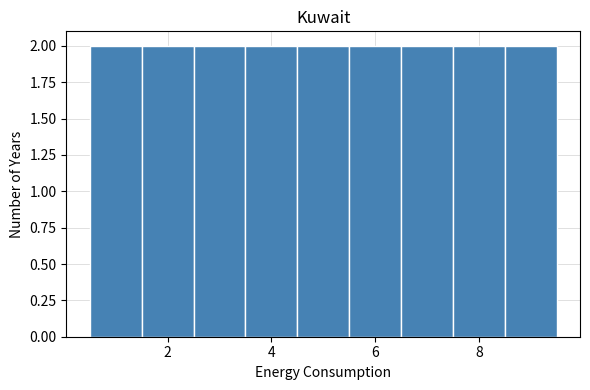

Reading left to right, transcribe this chart: for each bar, give the range it covers on the x-axis and its height. Neither the bar edges nor the heights are printed on the chart, so give them approximately, as read against the axes.

0.5 to 1.5: 2
1.5 to 2.5: 2
2.5 to 3.5: 2
3.5 to 4.5: 2
4.5 to 5.5: 2
5.5 to 6.5: 2
6.5 to 7.5: 2
7.5 to 8.5: 2
8.5 to 9.5: 2